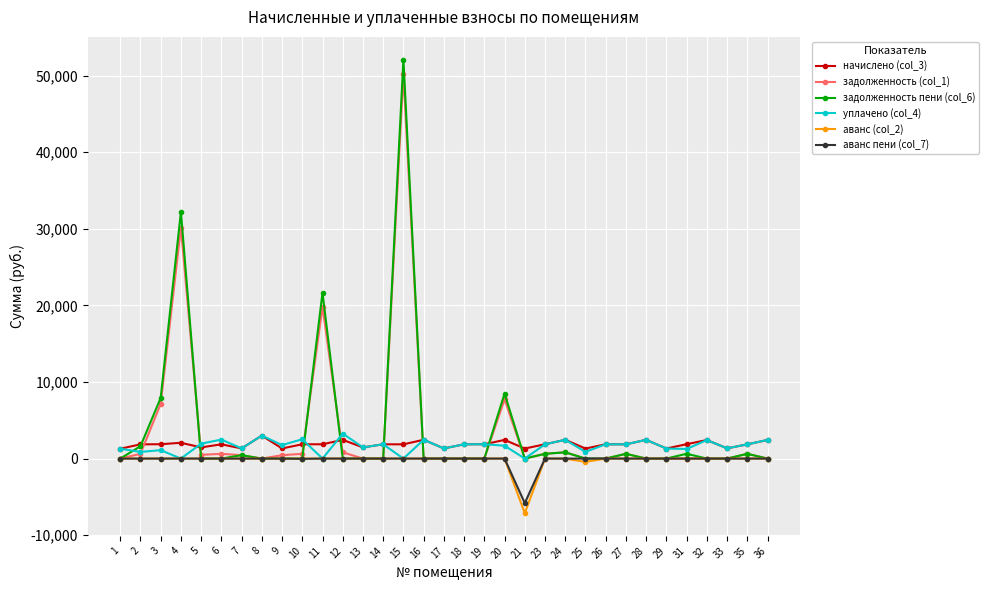

What is the spread (max minus min) of values at 4?

32230.1